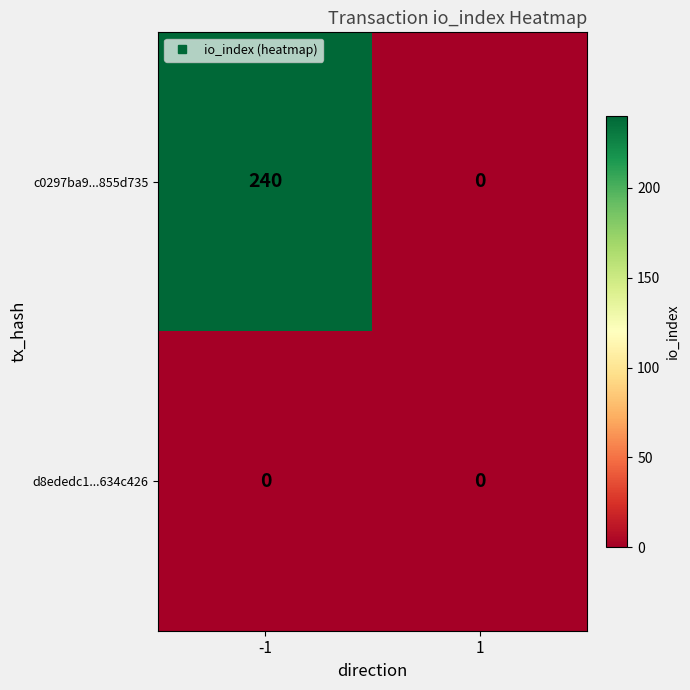

How many series are shown in this chart?

2